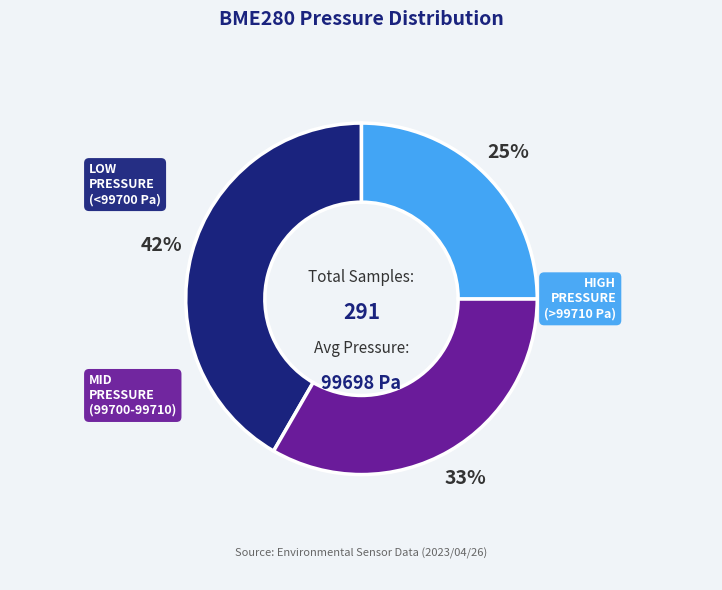

Does any single category account for the majority?

No